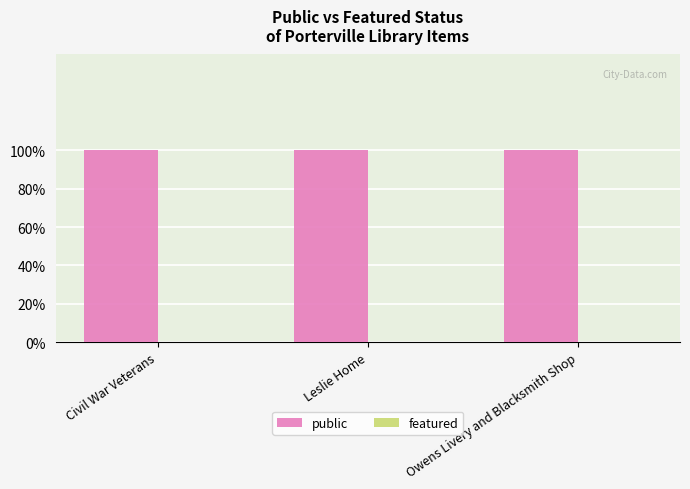

Between Civil War Veterans and Leslie Home, which series saw the biggest shift?

public